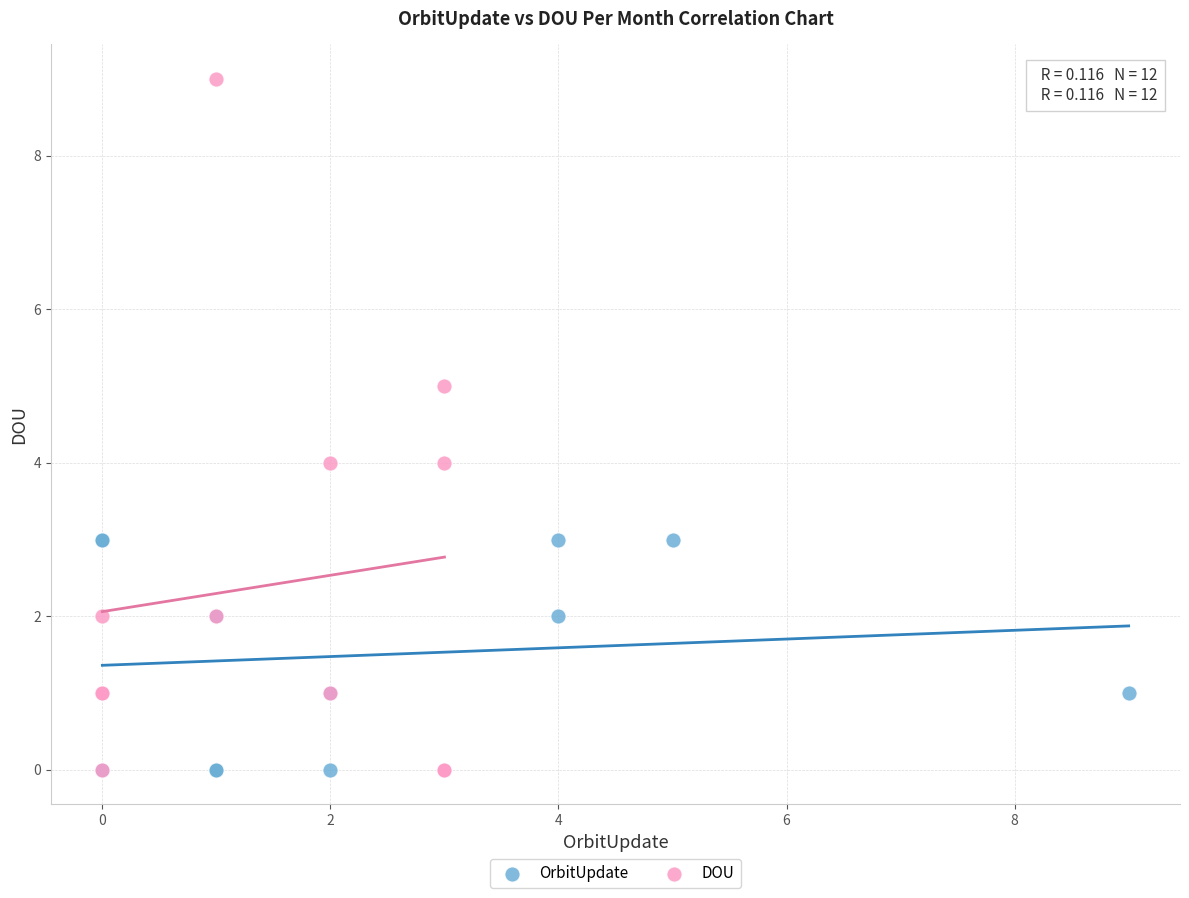

Which series contains the highest Y value?

DOU